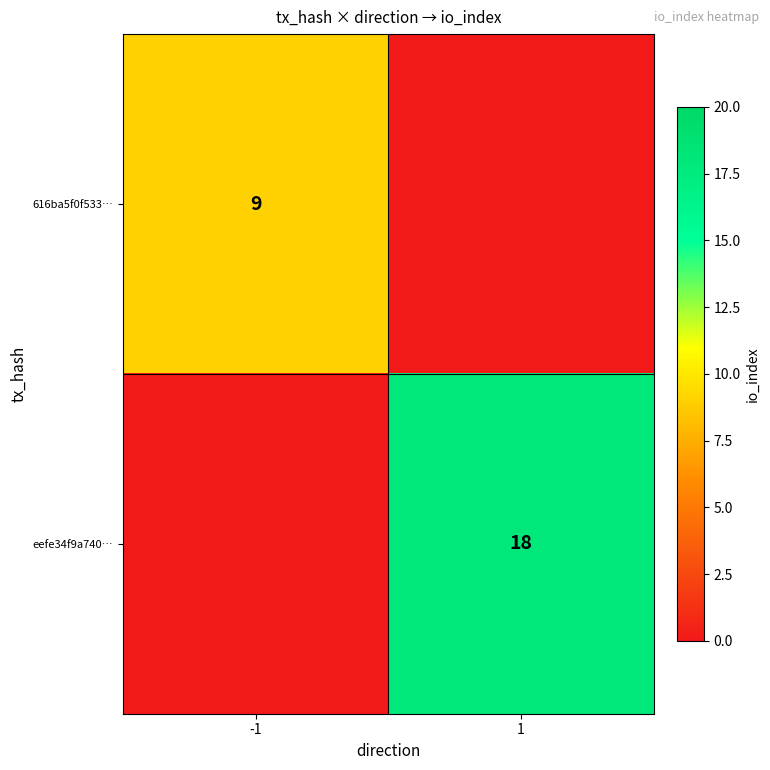

Is it true that eefe34f9a740… equals 30 at 1?

False